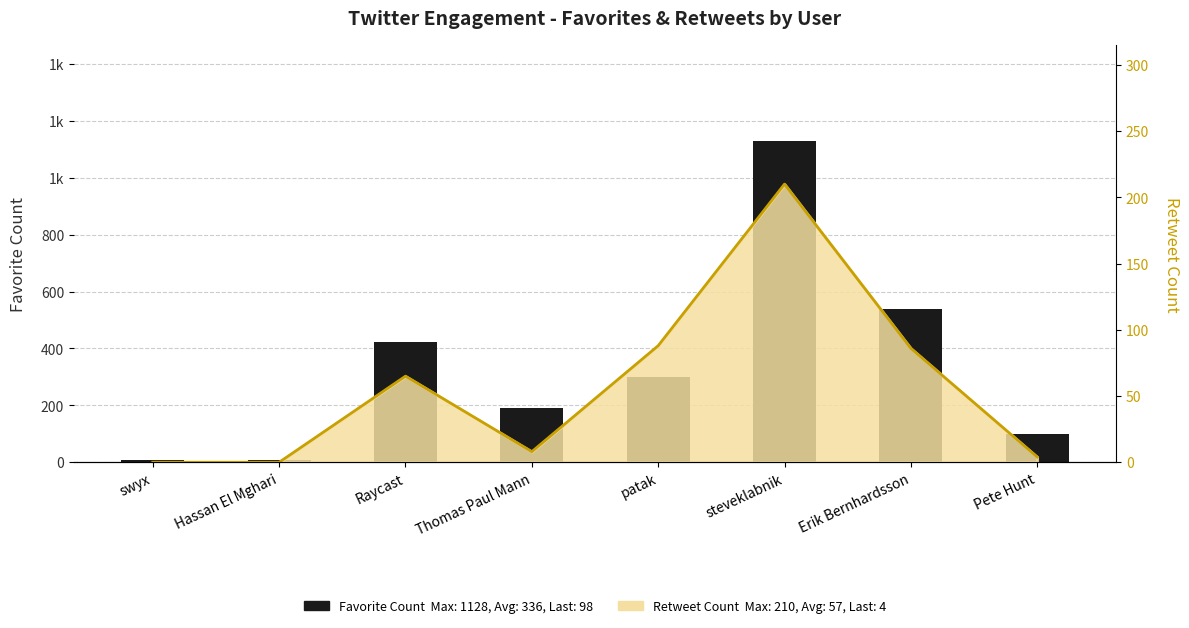

What is the minimum value shown in the chart?

8